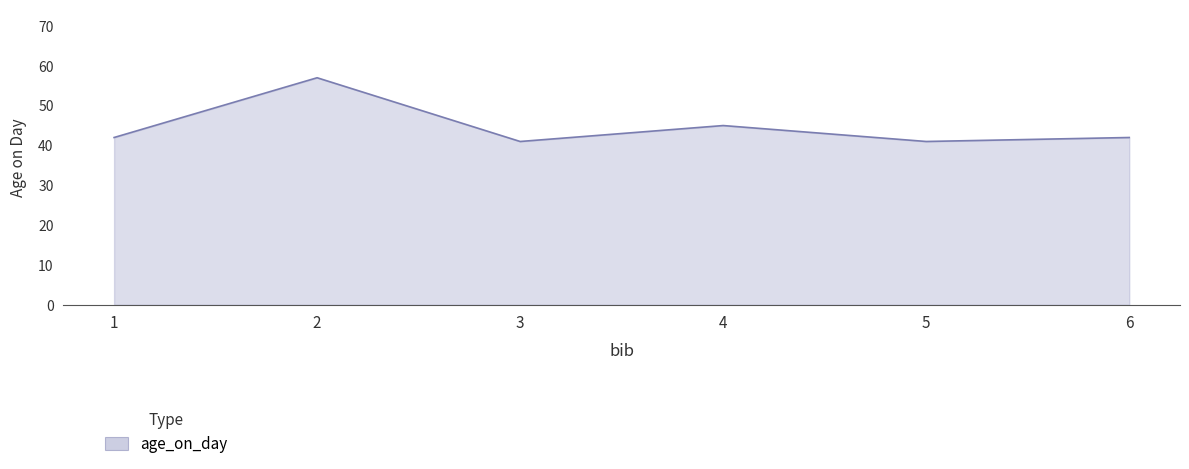

What is the change in value from 1 to 2?

+15